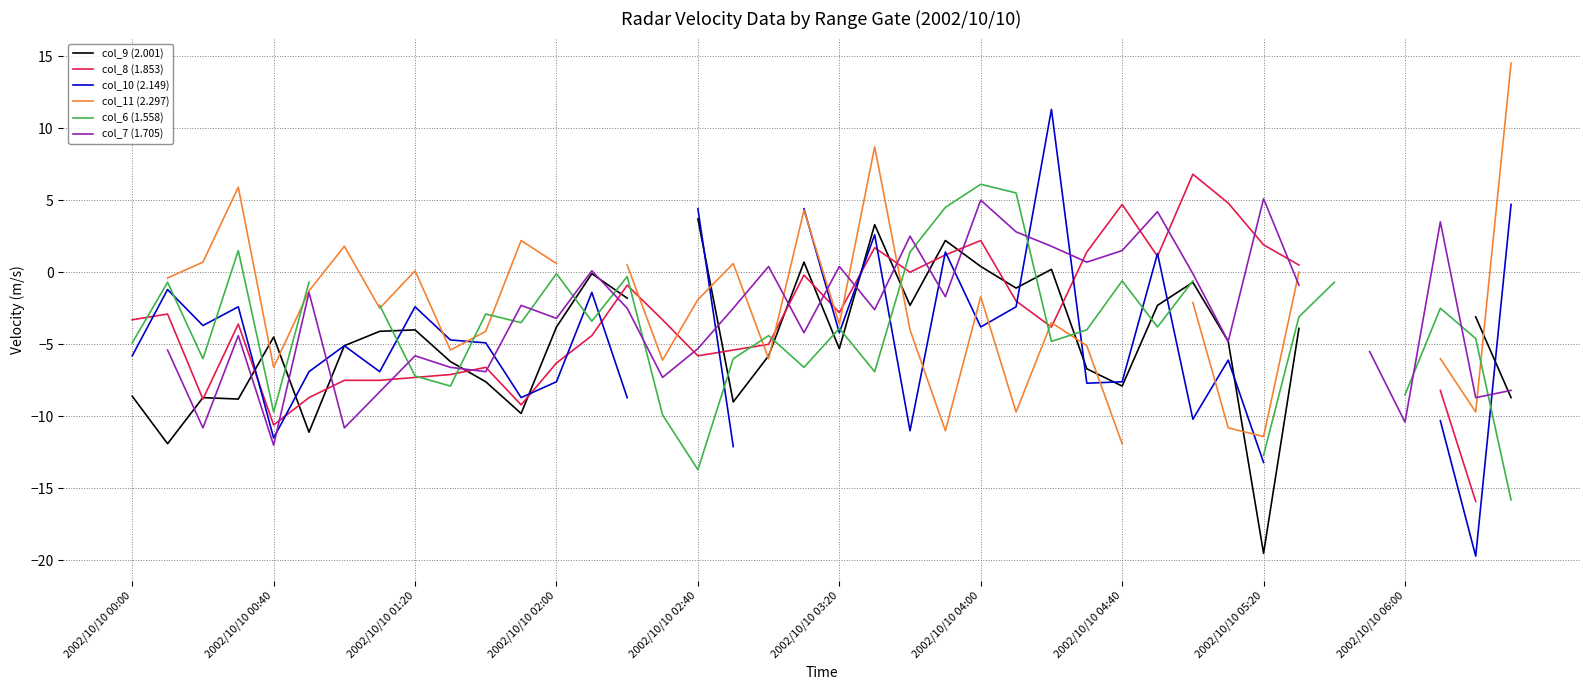

Which series has the widest spread of values?

col_10 (2.149)